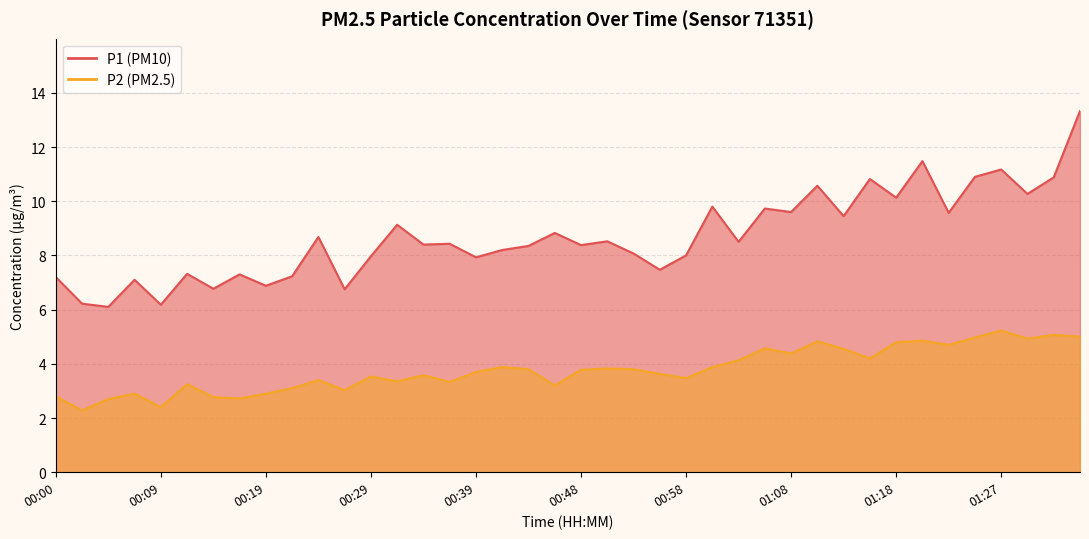

Is the value of P2 at 01:15 greater than the value of P1 at 00:00?

No